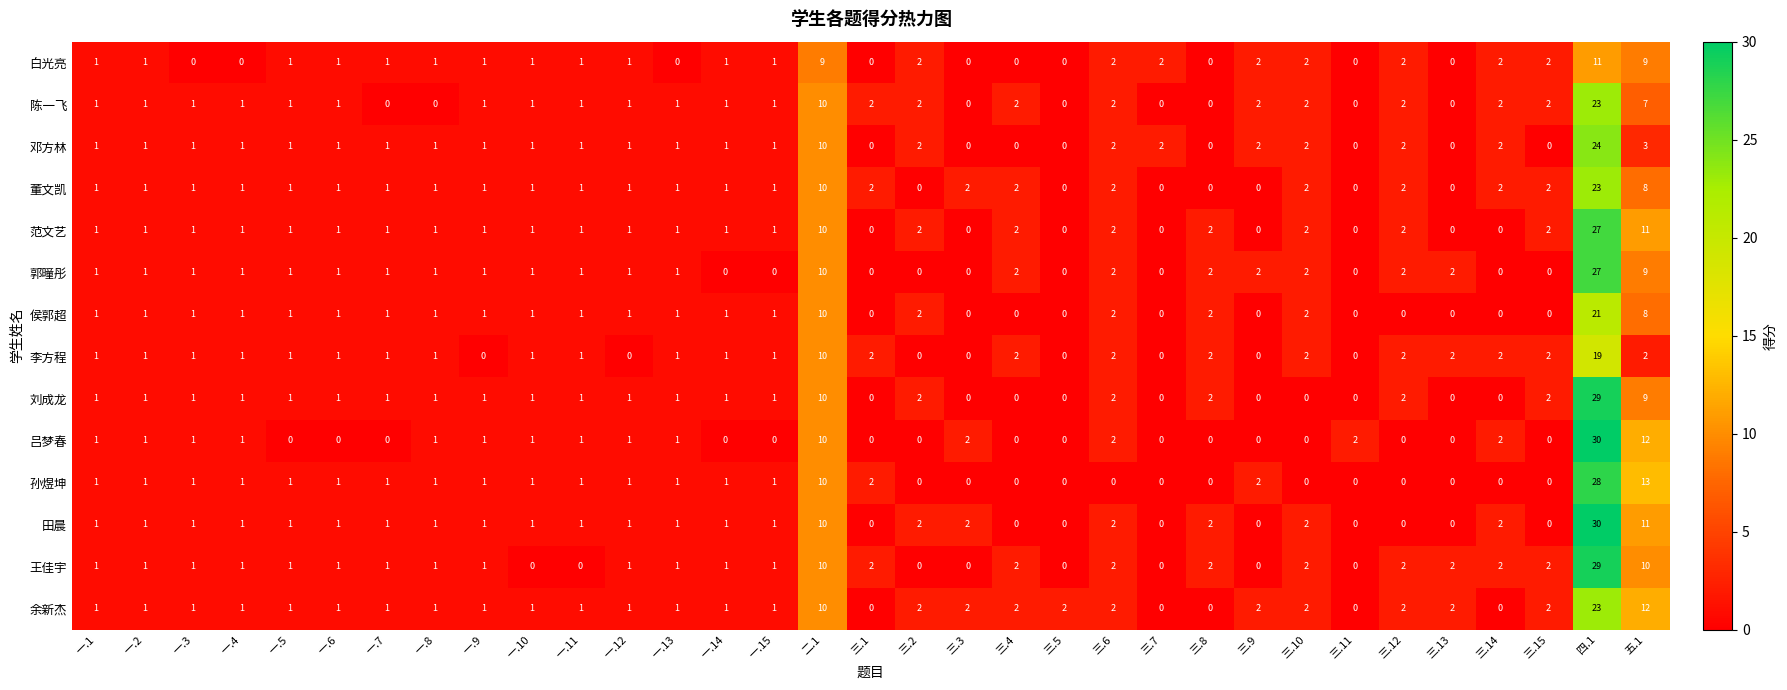

What is the difference between the second highest and second lowest values in the 郭曈彤 series?

10